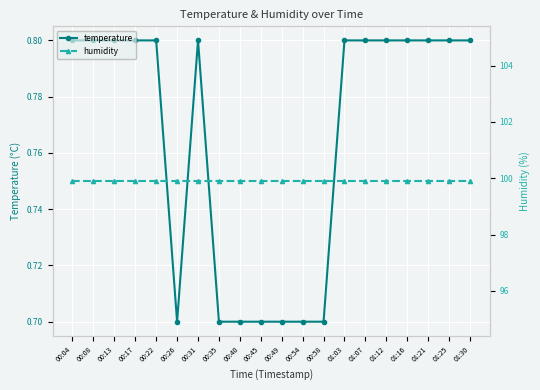

What is the minimum value shown in the chart?

0.7